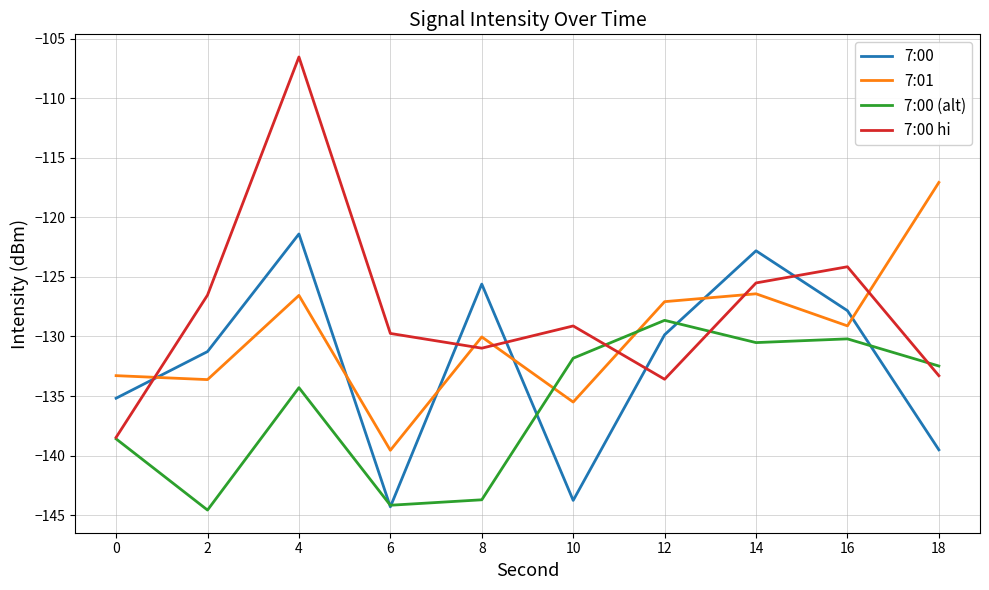

What is the difference between the maximum and minimum values in the 7:00 series?

22.9